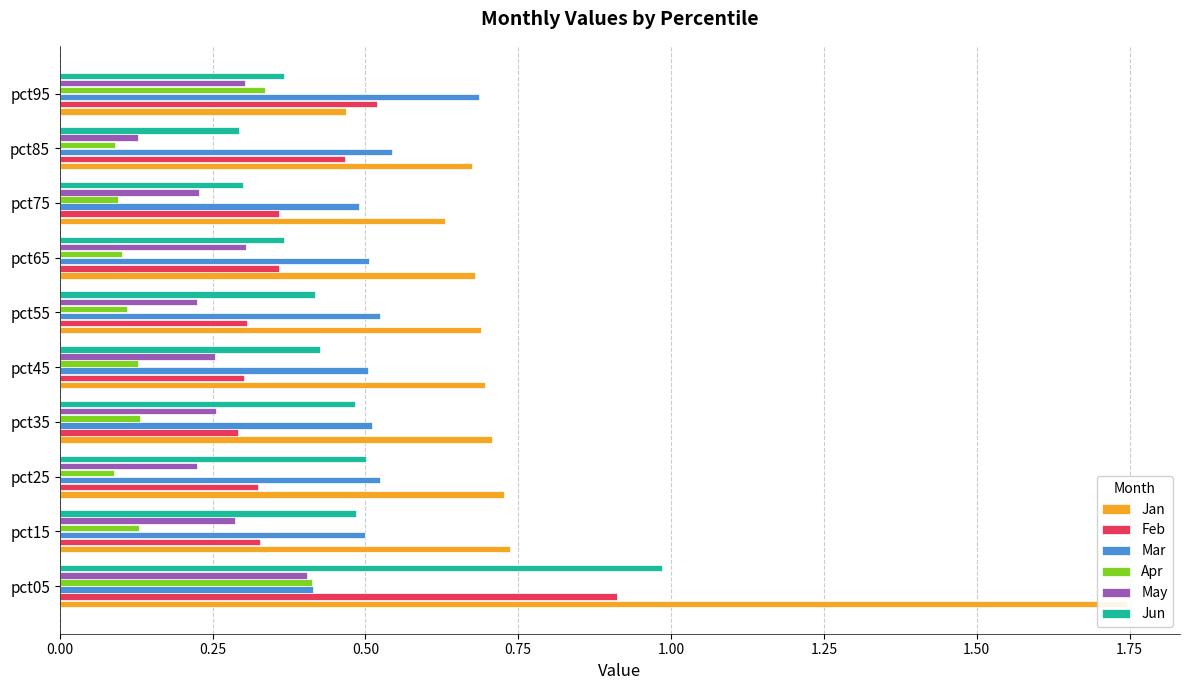

The Feb series shows 0.1 at pct95. True or false?

False